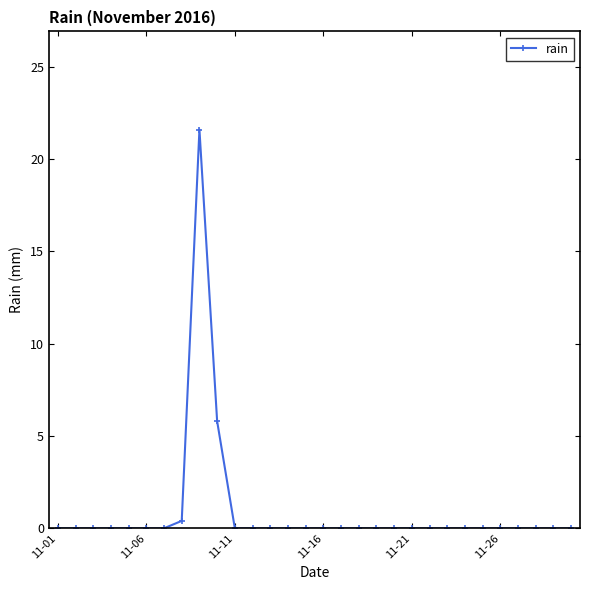

What is the average value?

0.9